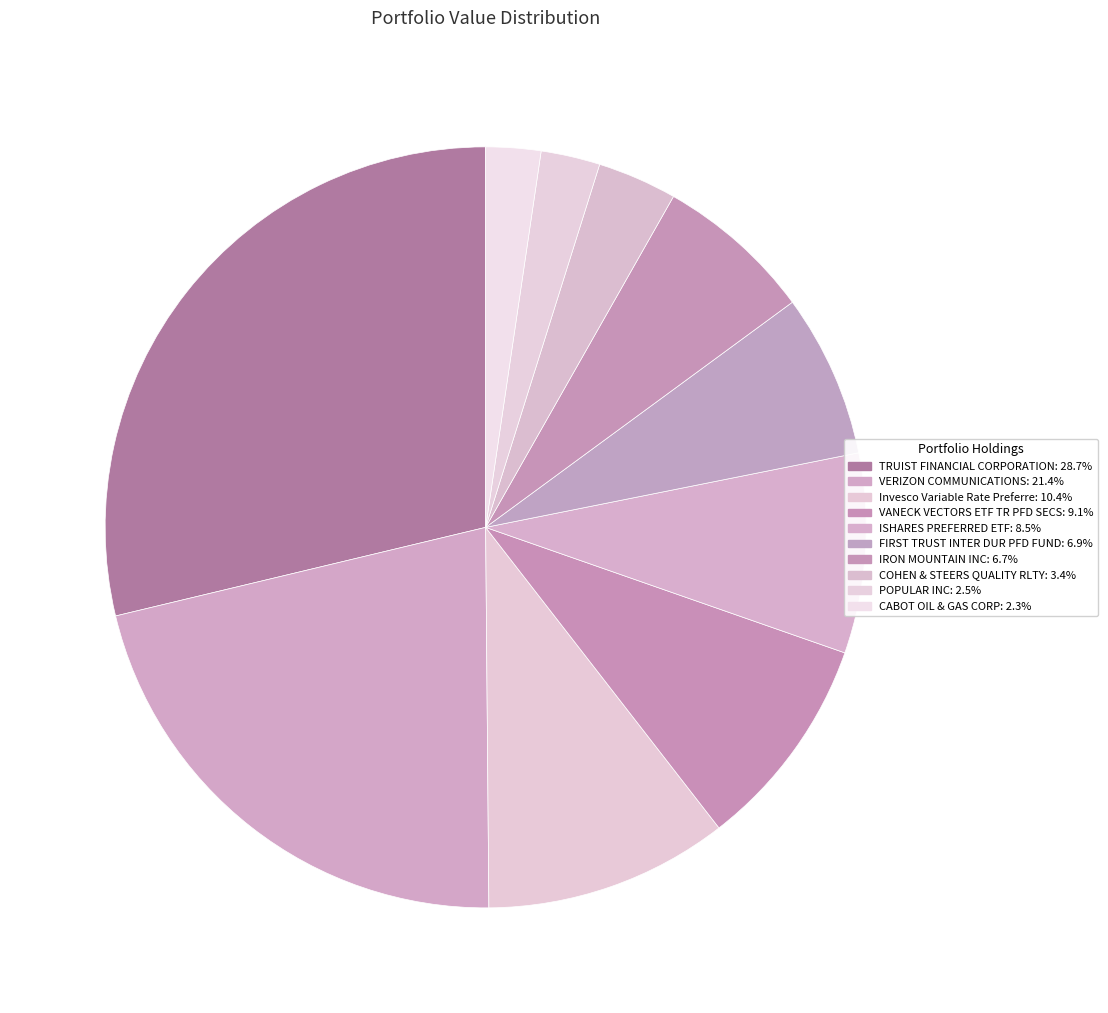

What is the largest slice in the pie chart?

TRUIST FINANCIAL CORPORATION